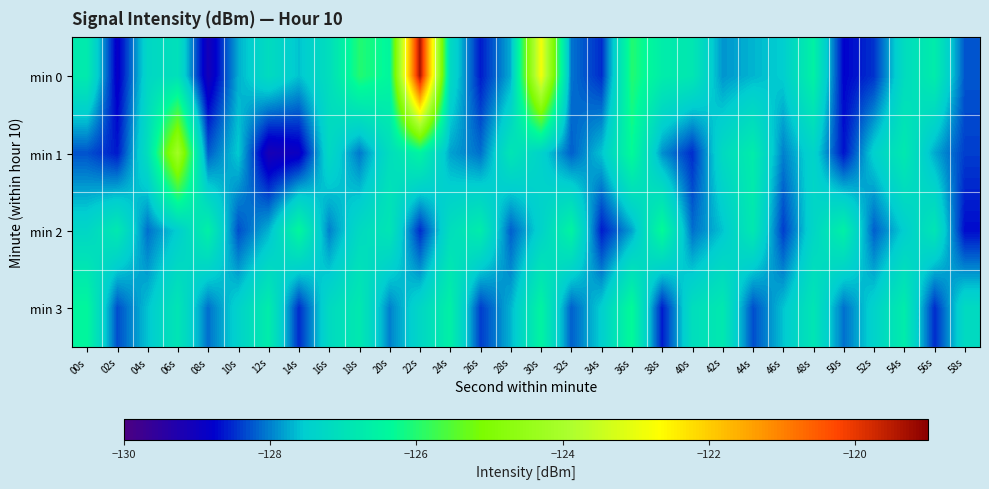

What is the difference between the highest and lowest values at 32s?

1.7